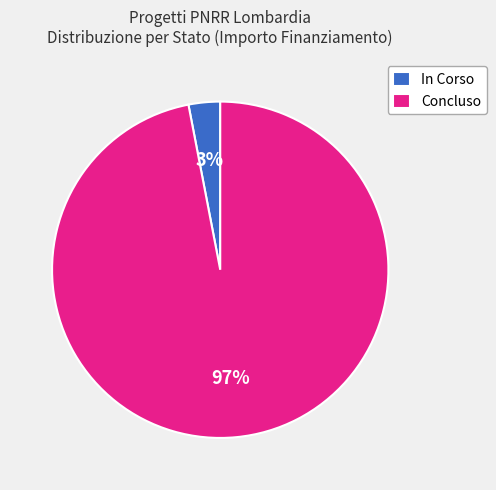

How many segments does this pie chart have?

2